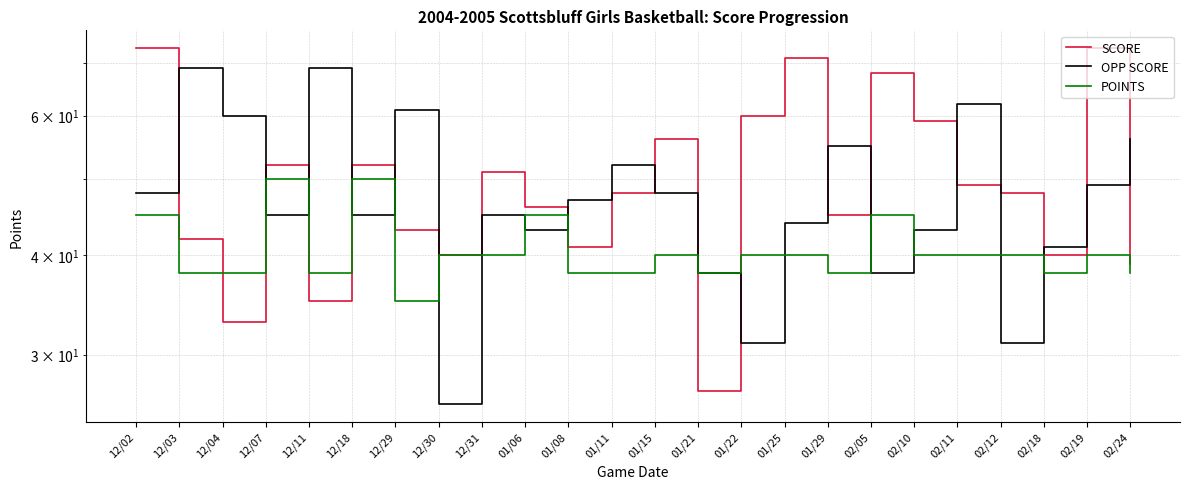

What are all the series names shown in the legend?

SCORE, OPP SCORE, POINTS